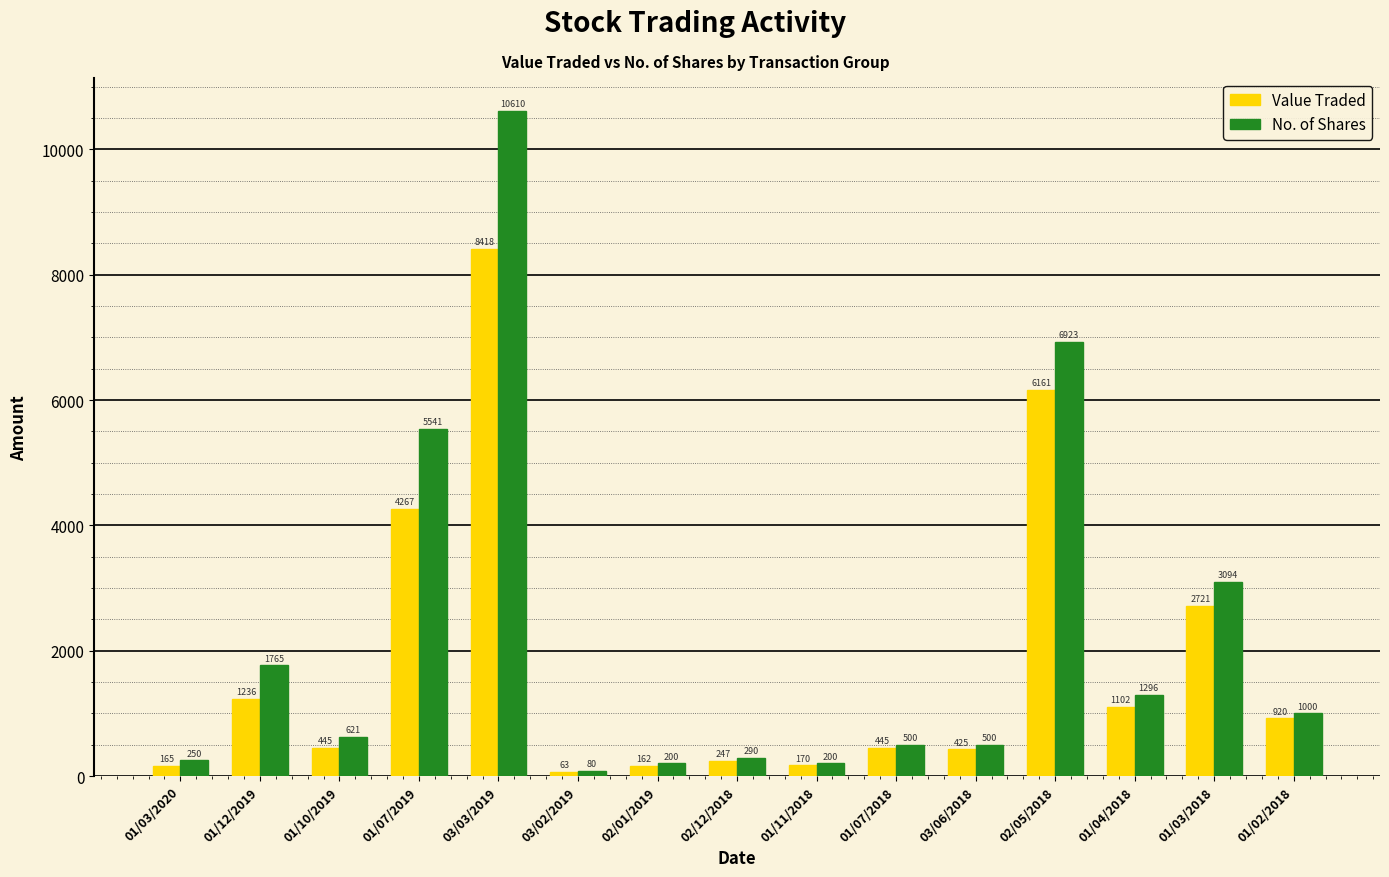

What position from the left is 01/11/2018?

9